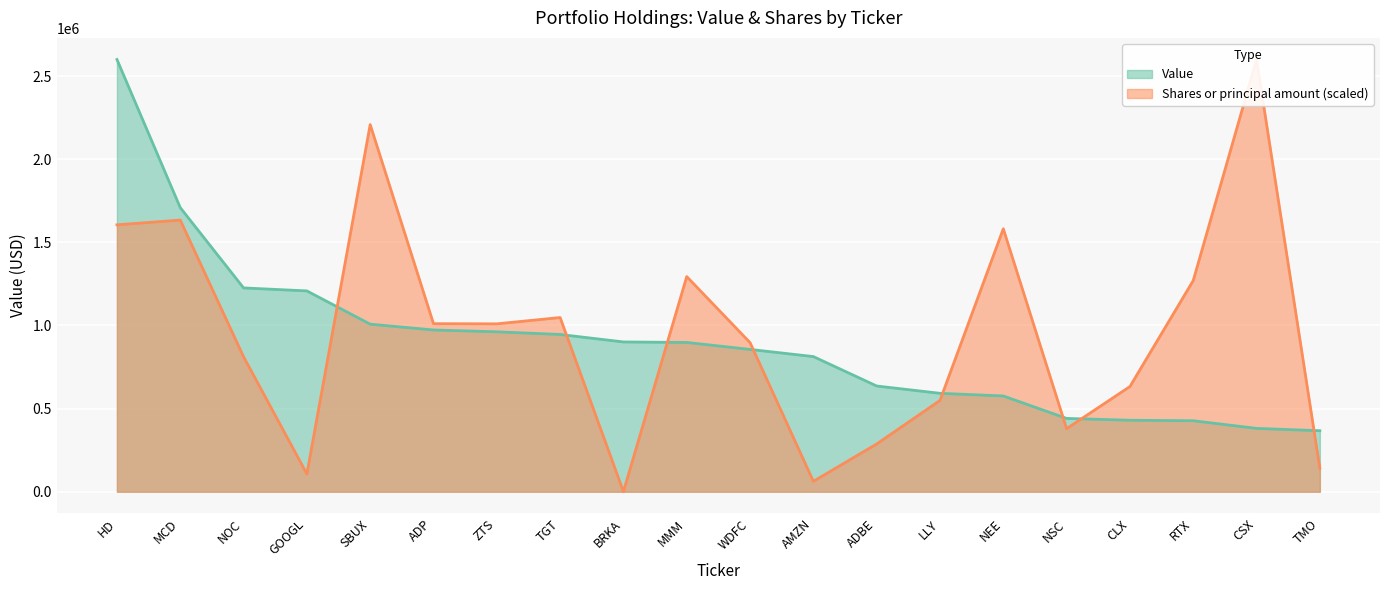

What is the sum of the Value values at CSX and GOOGL?

1589000